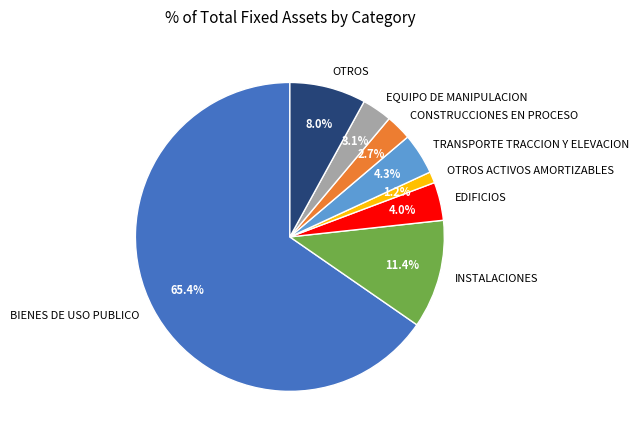

Approximately how many times larger is the value at EDIFICIOS compared to TRANSPORTE TRACCION Y ELEVACION?

0.9